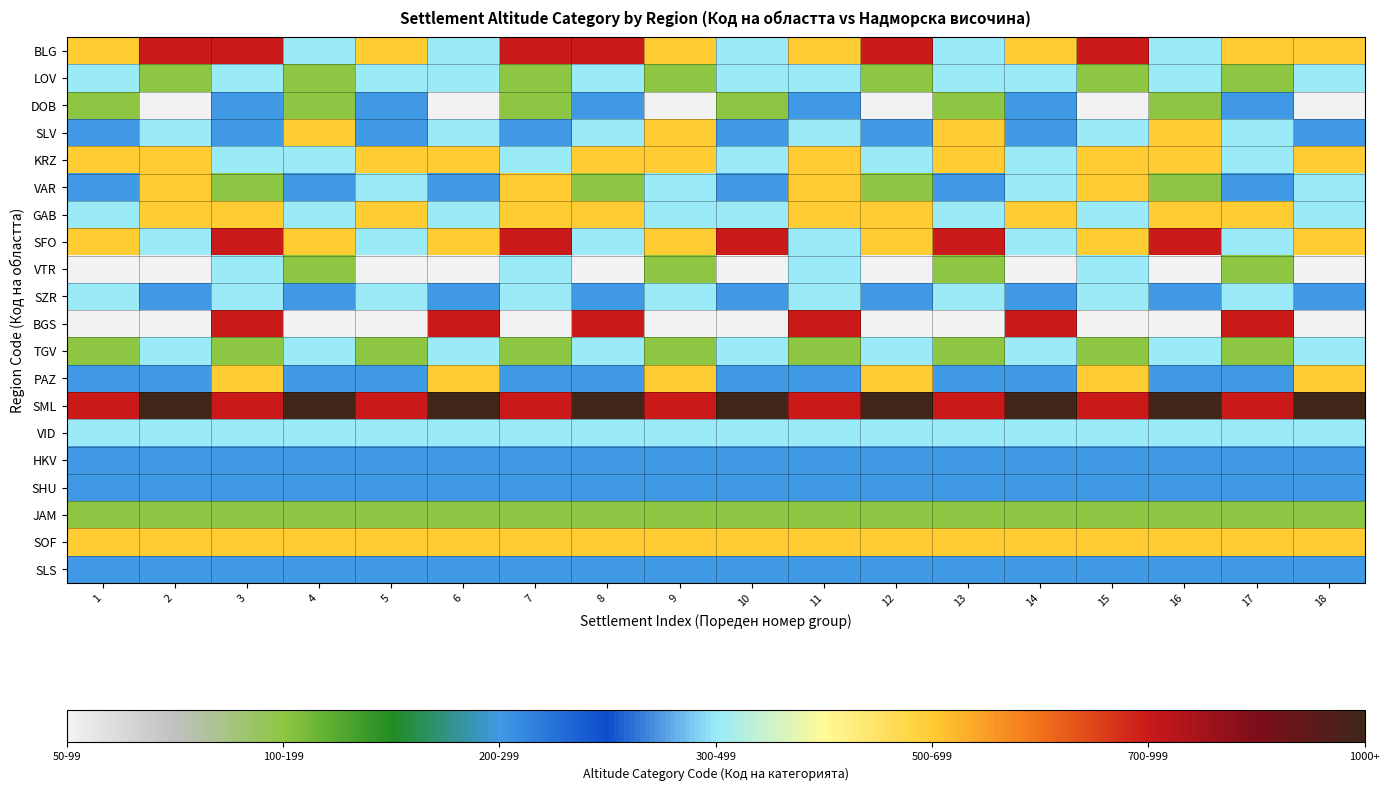

What is the spread (max minus min) of values at 16?

6